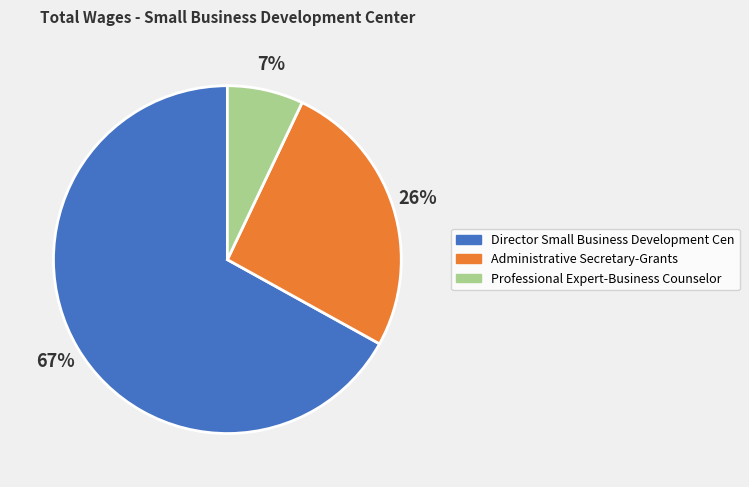

To the nearest percent, what is the combined percentage of Administrative Secretary-Grants and Professional Expert-Business Counselor?

33%